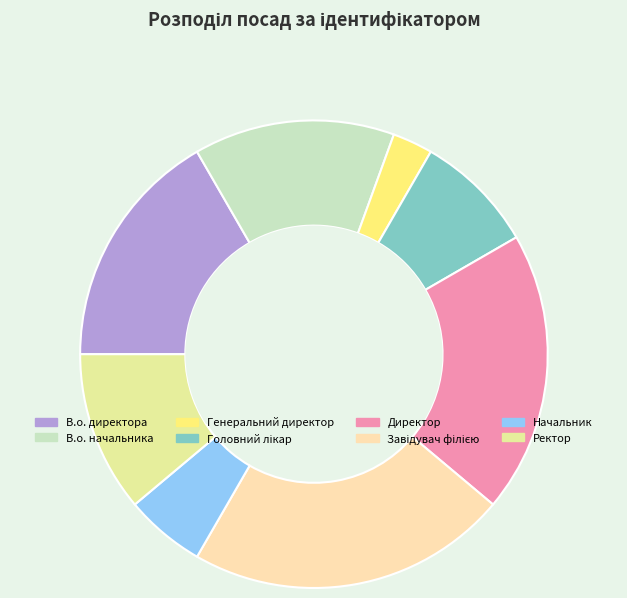

Count the number of slices in the pie.

8